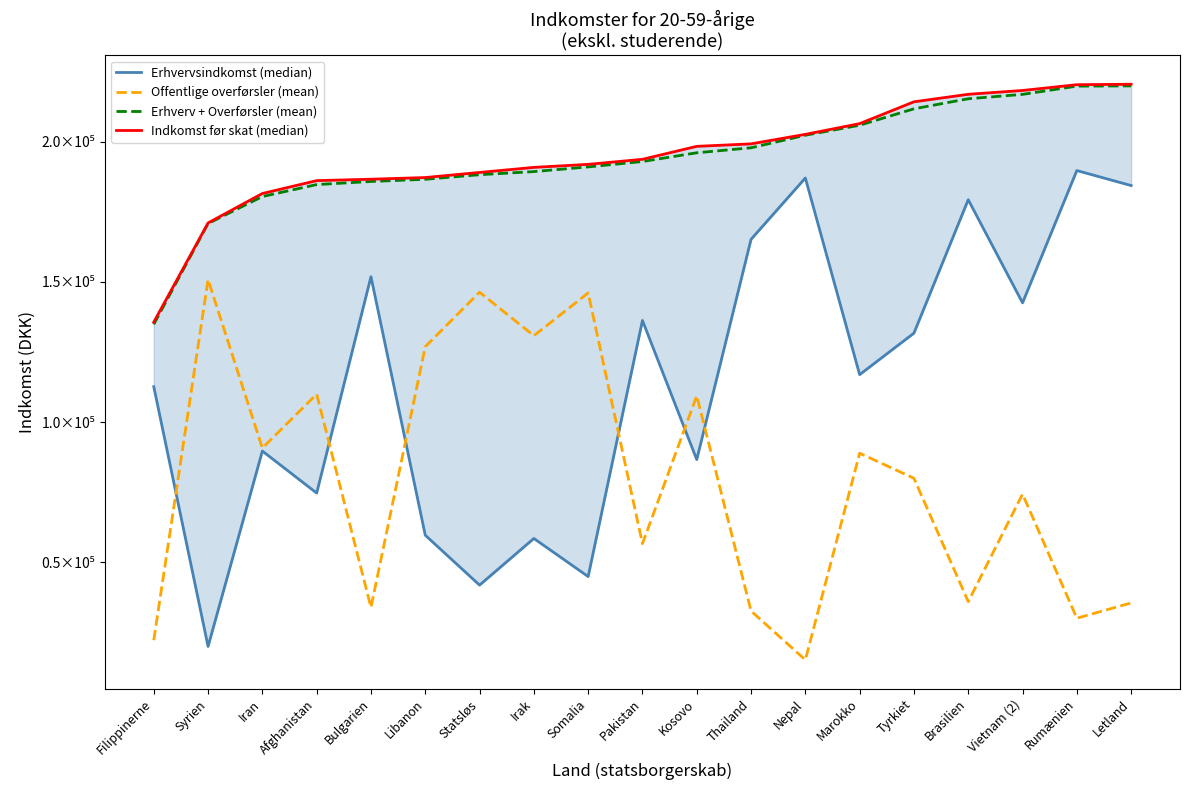

What is the total value across all series at Rumænien?

659787